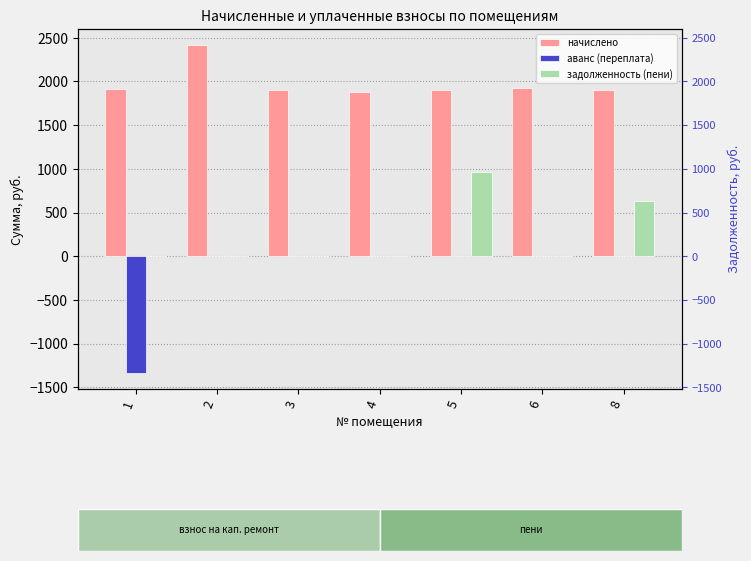

What value does the начислено series have at 1?

1917.3